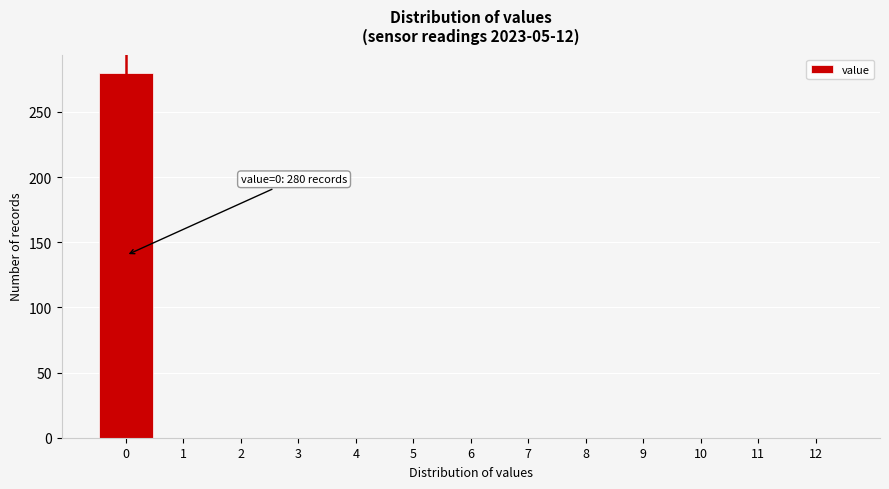

Over which range of the x-axis is the bar tallest?

-0.5 to 0.5